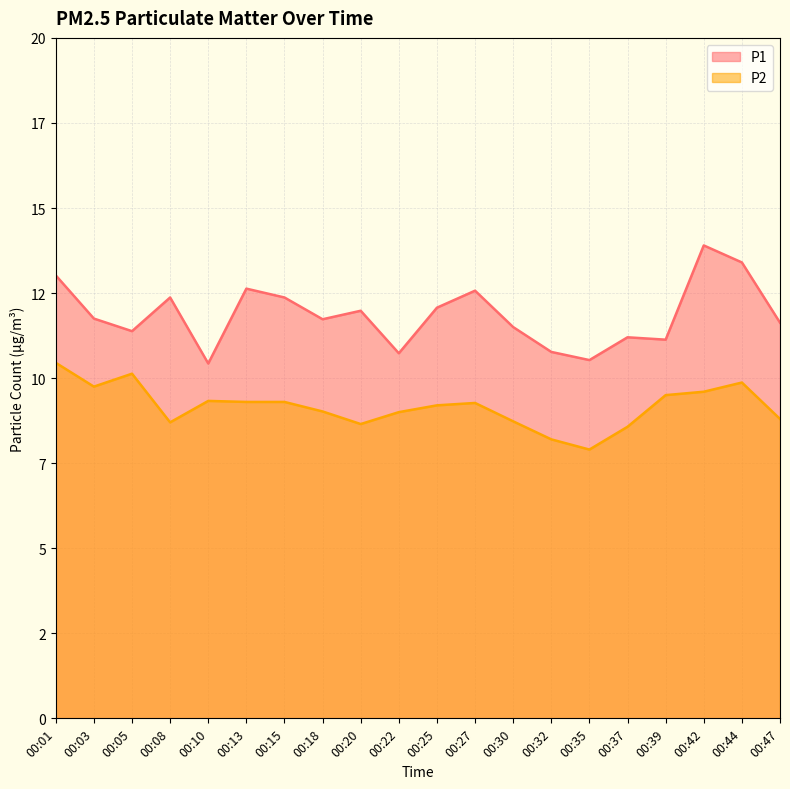

The P1 series shows 4.2 at 00:32. True or false?

False